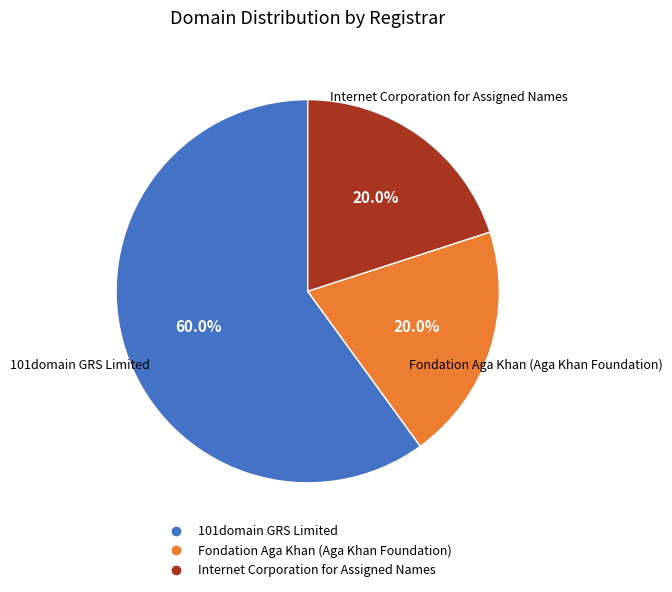

Which category has the biggest portion of the pie?

101domain GRS Limited